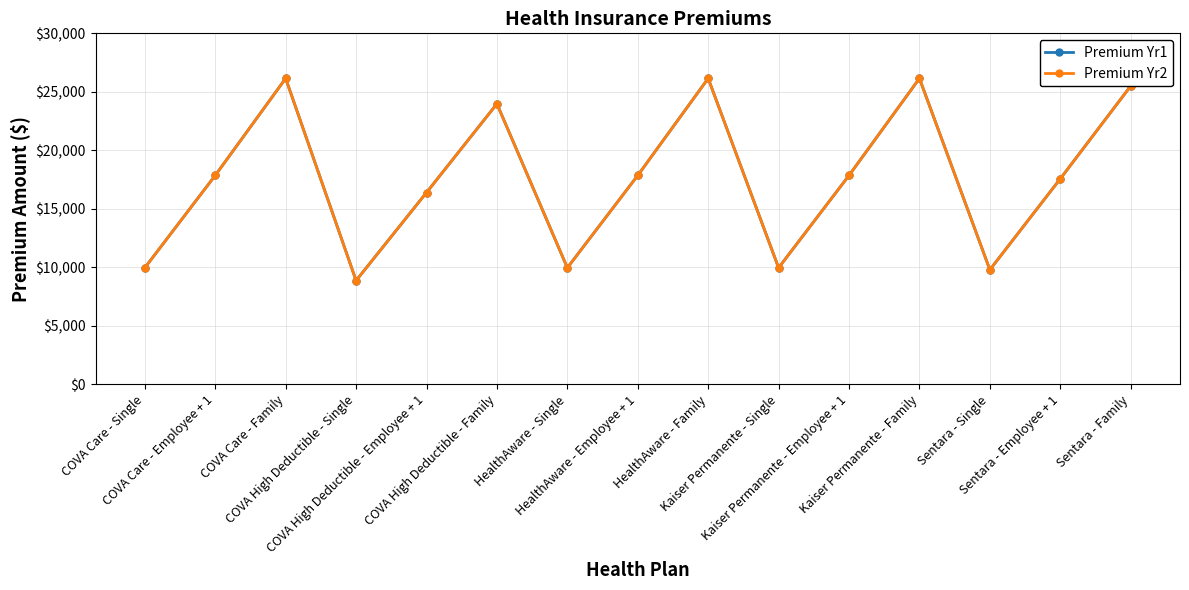

Reading left to right, list all the values displayed in this chart.

Premium Yr1: 9960	17856	26148	8868	16392	23976	9960	17856	26148	9960	17856	26148	9792	17568	25500
Premium Yr2: 9960	17856	26148	8868	16392	23976	9960	17856	26148	9960	17856	26148	9792	17568	25500